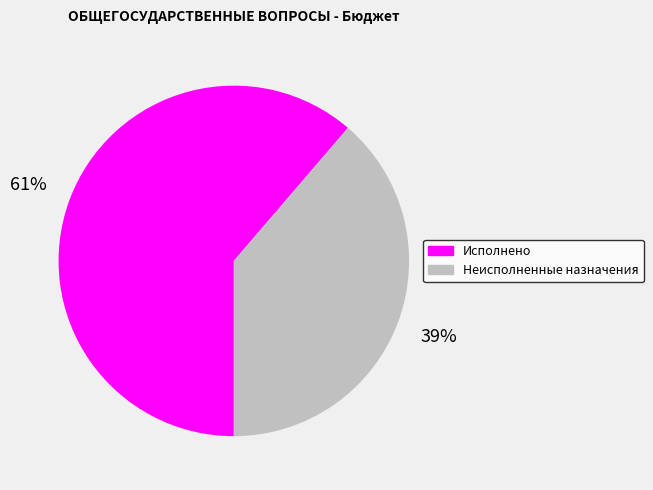

Combined, do Исполнено and Неисполненные назначения account for over 50%?

Yes